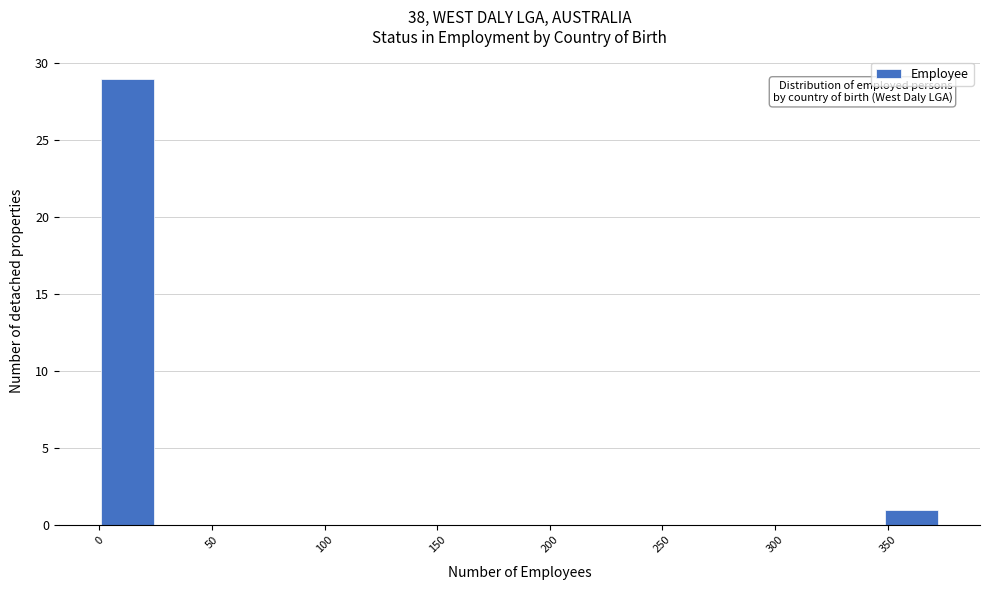

Over which range of the x-axis is the bar tallest?

0 to 25